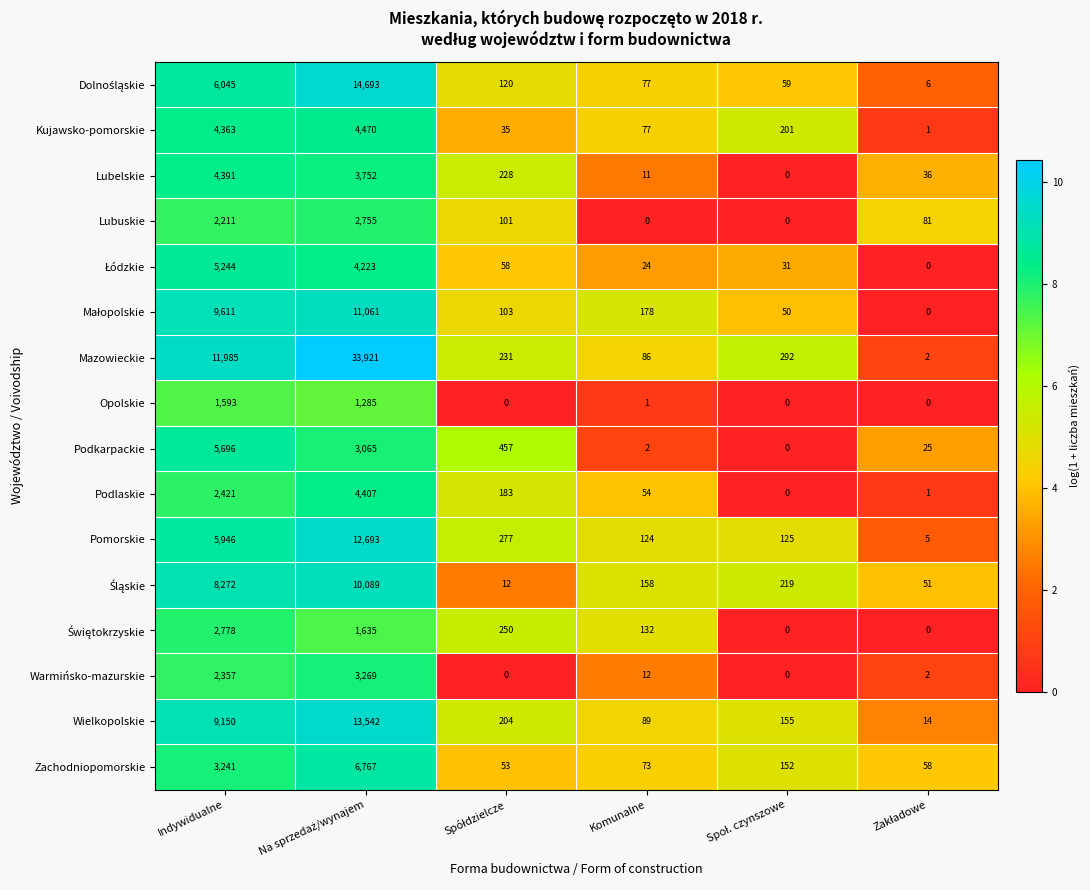

Where does the Zachodniopomorskie series first go above 152?

Indywidualne